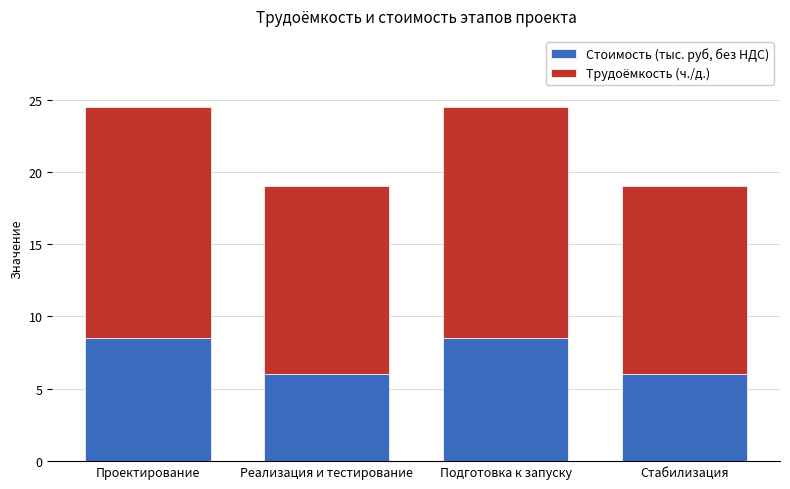

What is the sum of the Стоимость (тыс. руб, без НДС) values at Стабилизация and Проектирование?

14.5